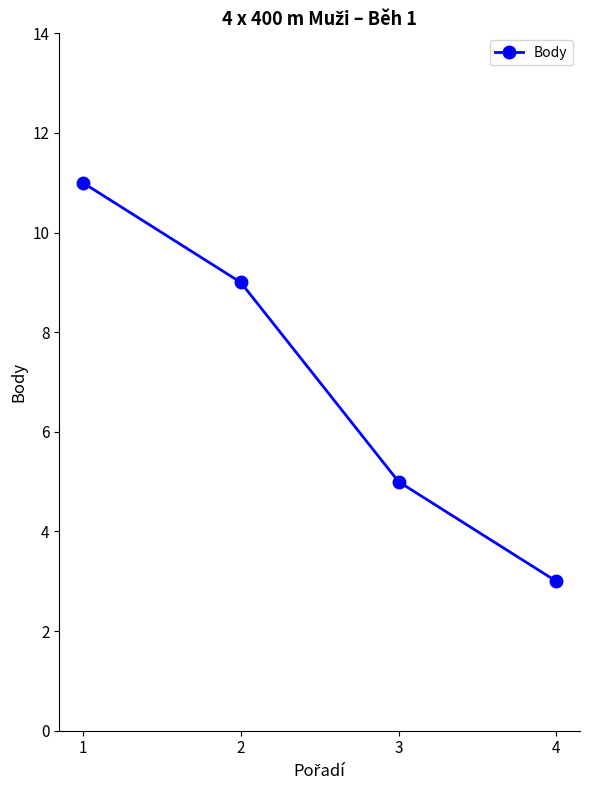

Reading left to right, what are all the values shown in this chart?

1=11	2=9	3=5	4=3